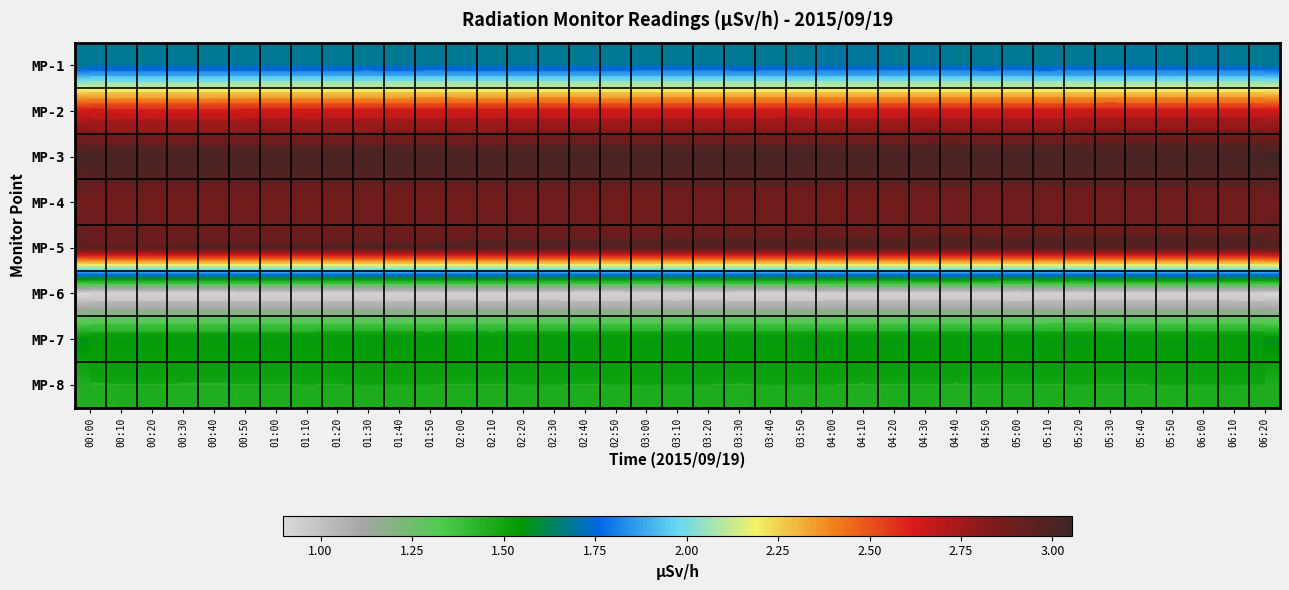

The value of MP-6 at 00:30 is 0.4. True or false?

False